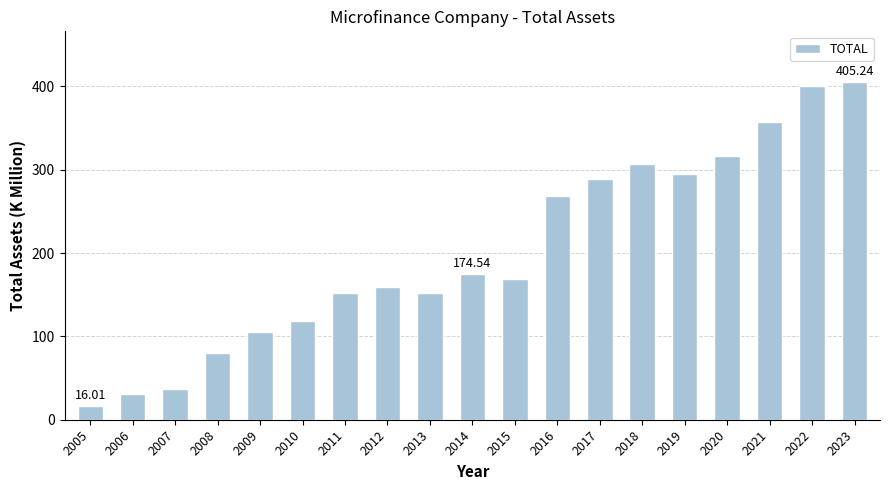

The chart shows a value of 58.2 at 2010. True or false?

False